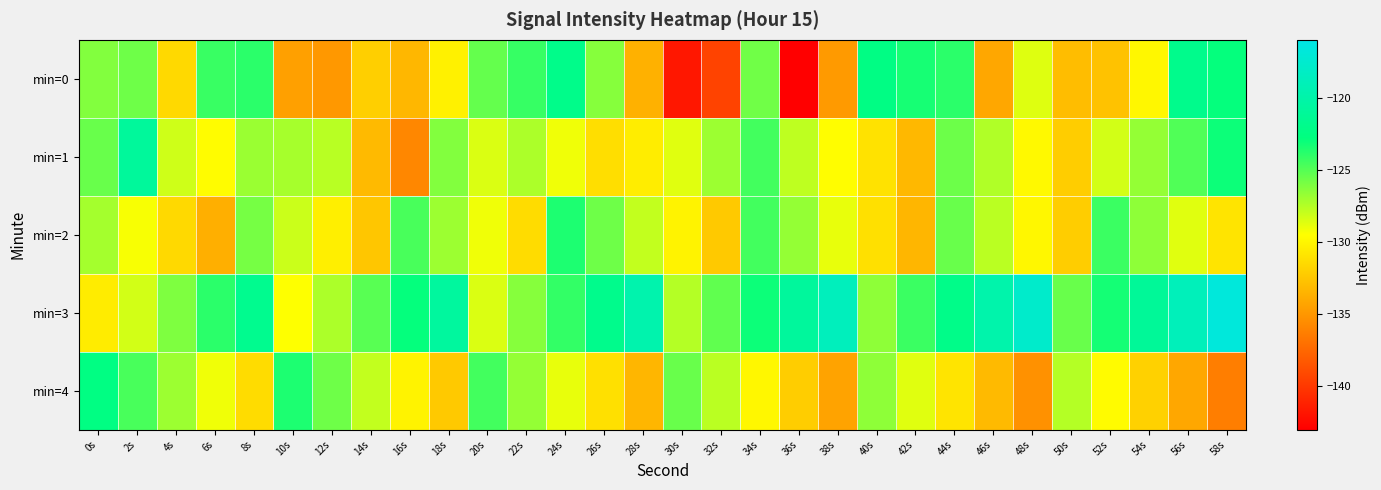

Which category has the highest value across all series?

58s